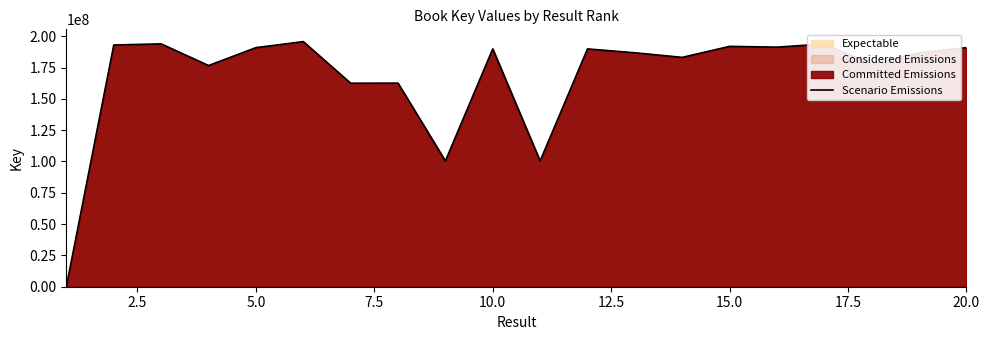

How many lines are shown in the chart?

1